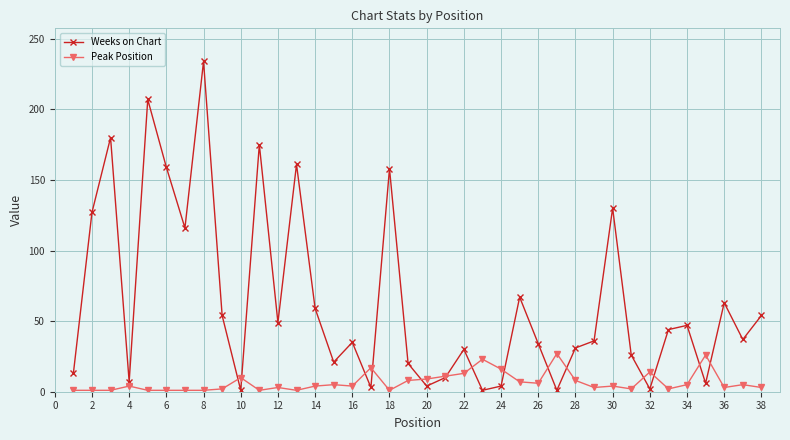

Which series has the largest range (max minus min)?

Weeks on Chart